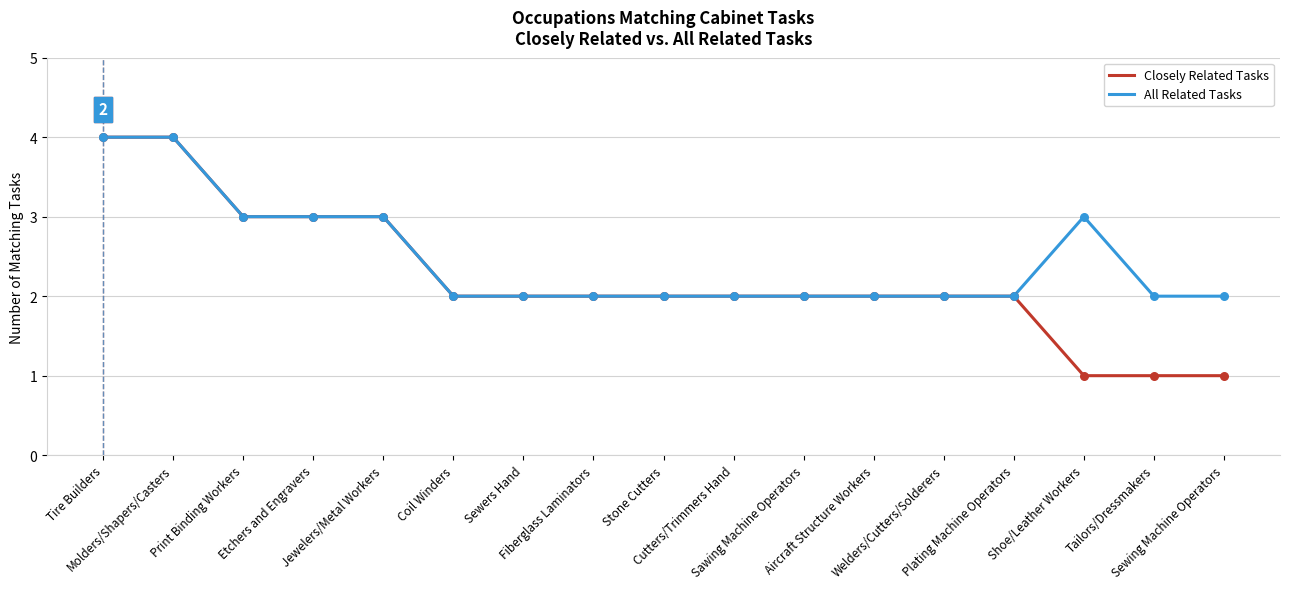

Is the value of All Related Tasks at Welders/Cutters/Solderers greater than the value of Closely Related Tasks at Print Binding Workers?

No